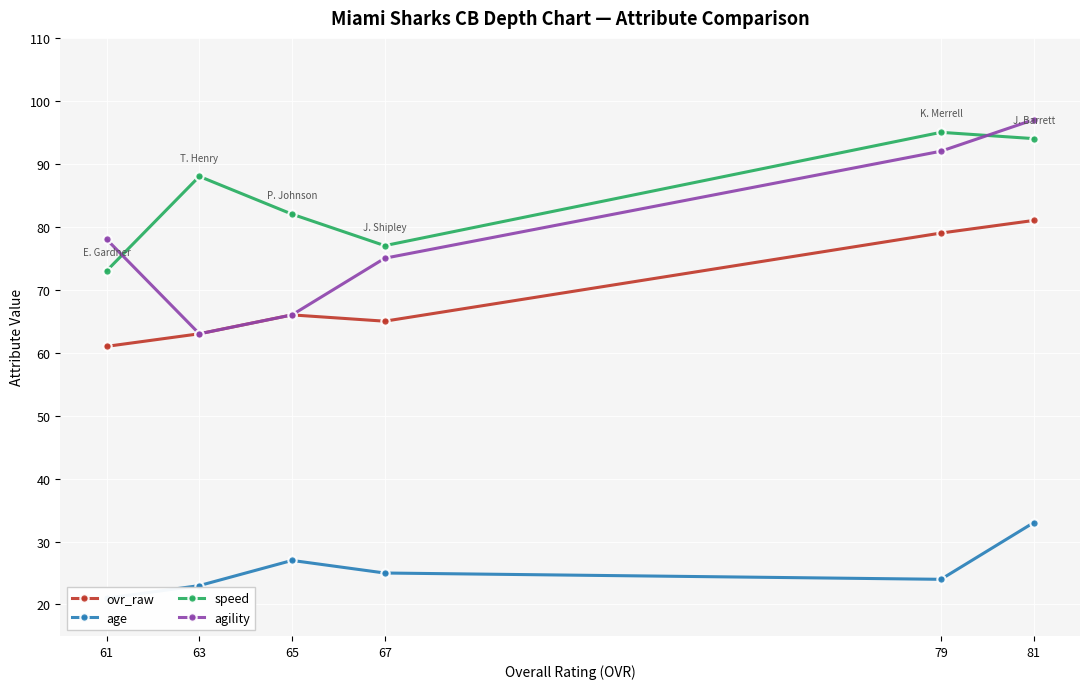

Is the value of speed at 67 greater than the value of agility at 65?

Yes